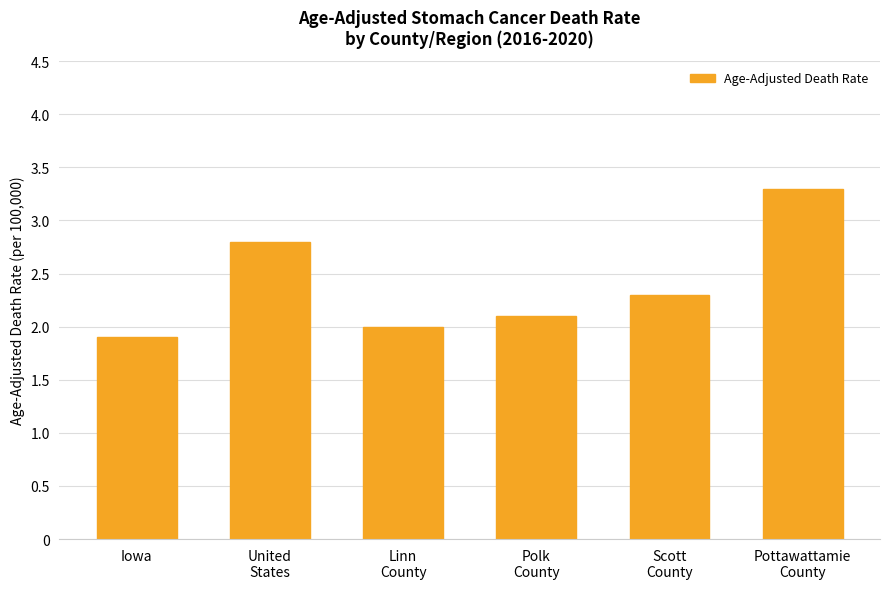

List the labels in order of value, smallest first.

Iowa, Linn
County, Polk
County, Scott
County, United
States, Pottawattamie
County